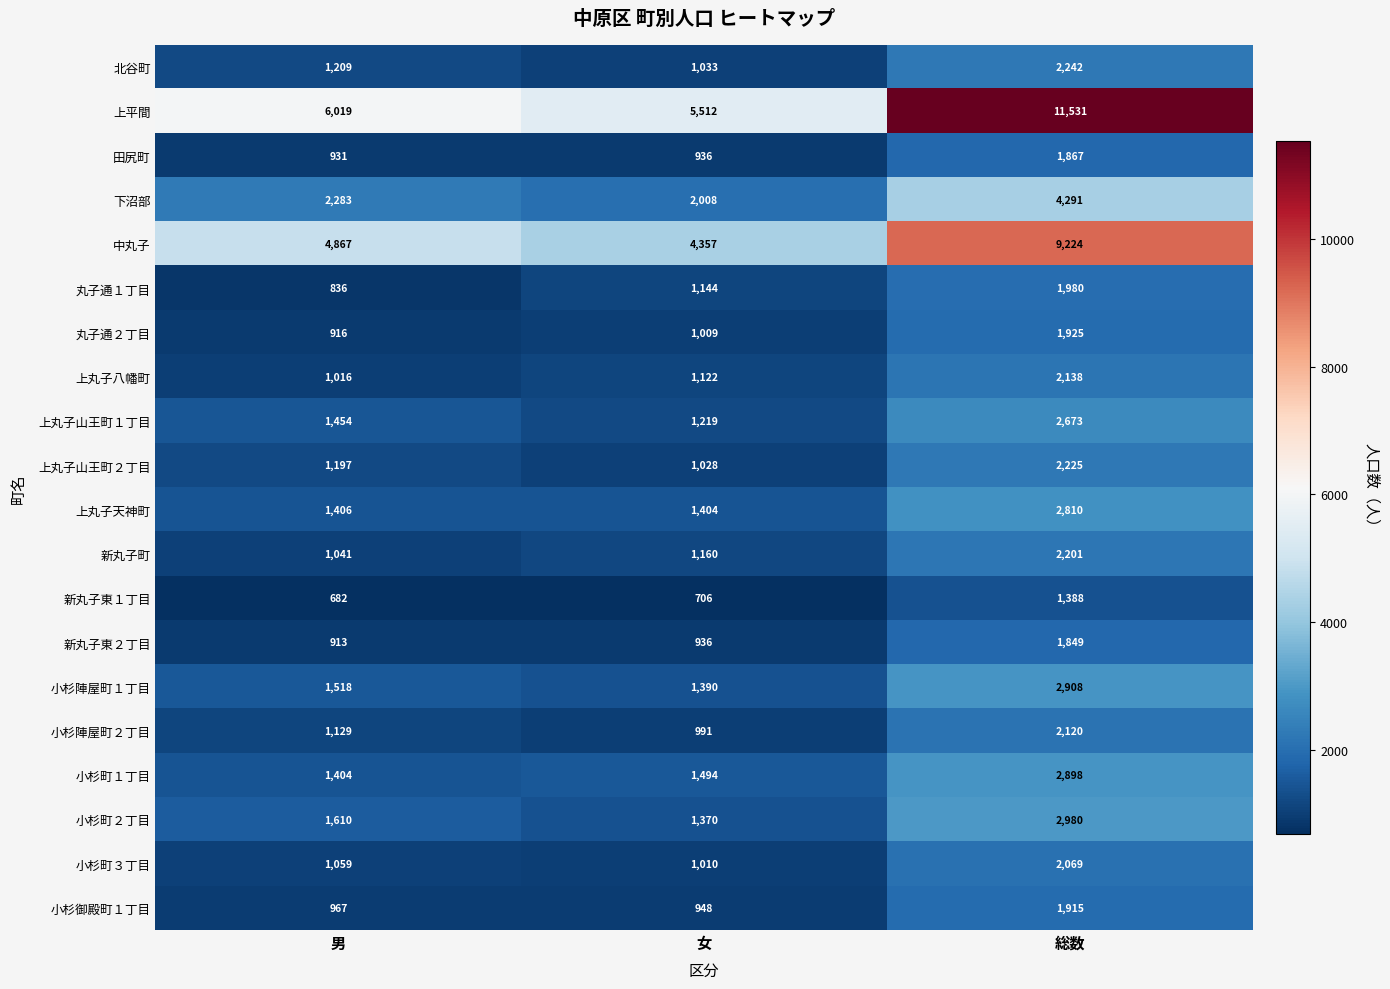

True or false: 新丸子町 has a value of 2065 at 女.

False